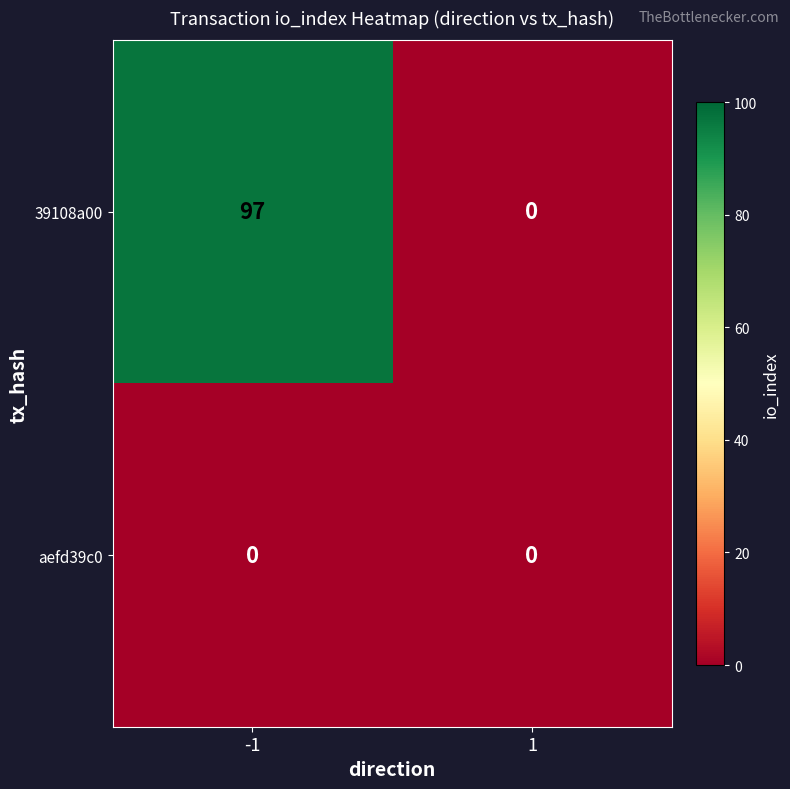

What is the difference between the highest and lowest values at -1?

97